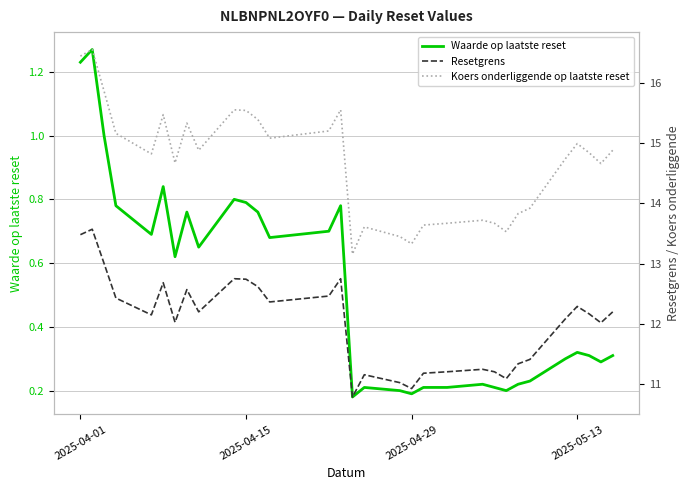

In Koers onderliggende op laatste reset, how many points are higher than both neighbors (excluding endpoints)?

8